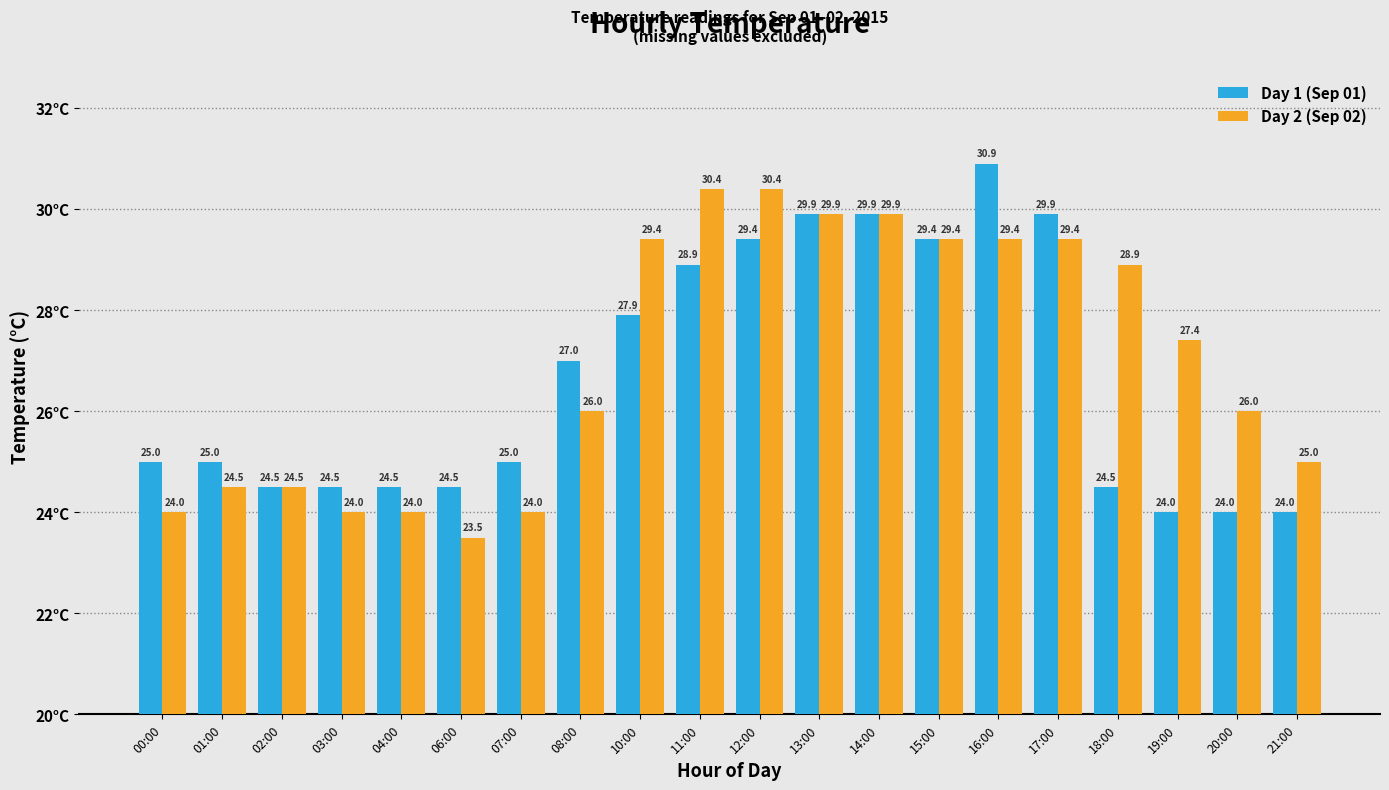

What is the difference between the maximum and minimum values in the Day 2 (Sep 02) series?

6.9